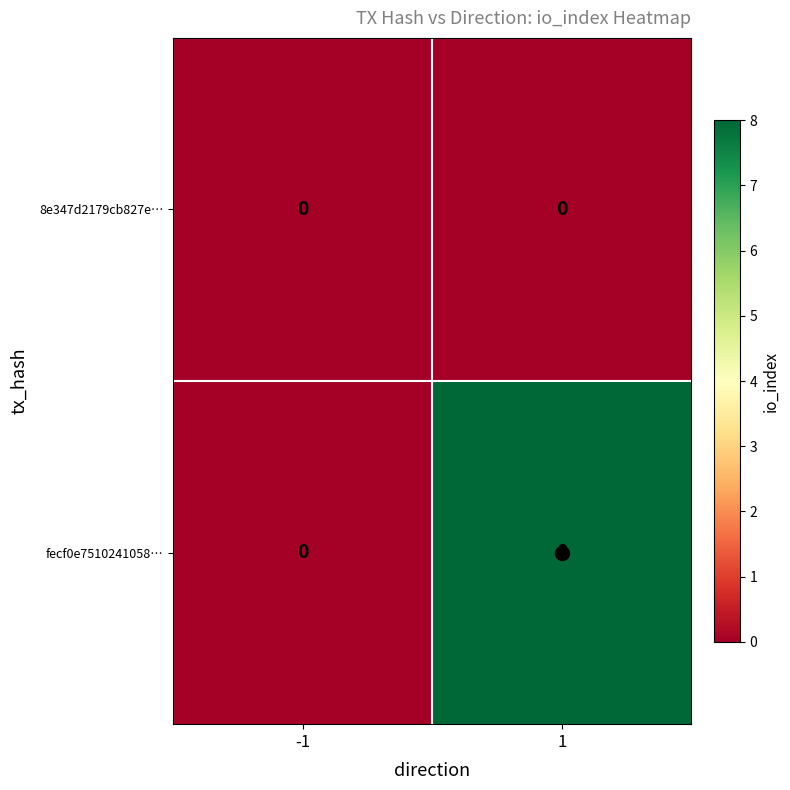

What is the sum of all fecf0e7510241058… values?

8